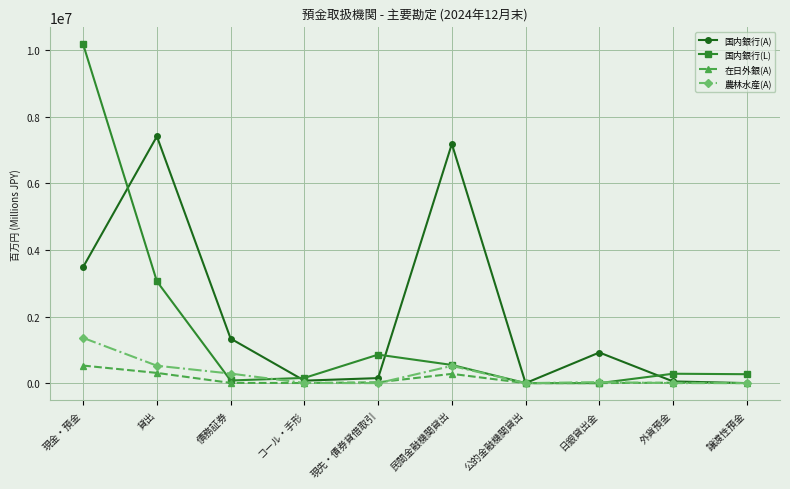

Between 貸出 and コール・手形, which series saw the biggest shift?

国内銀行(A)